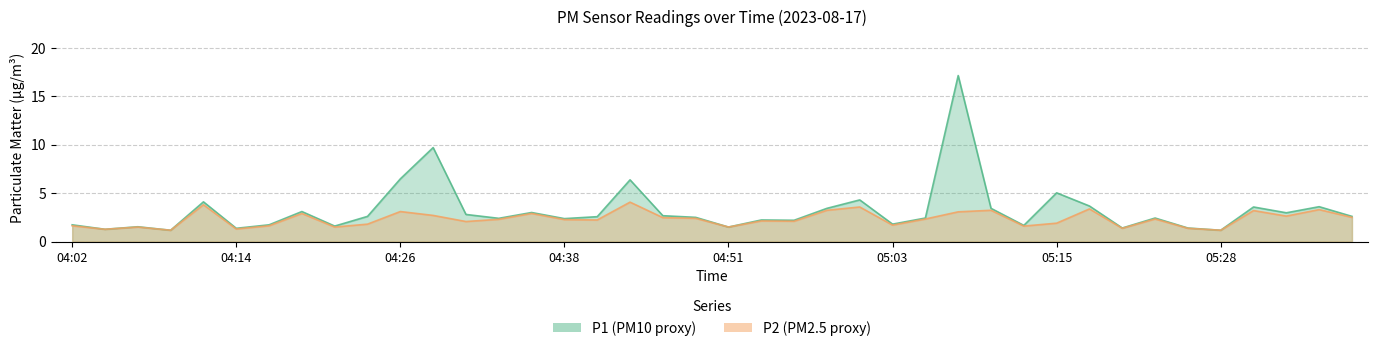

Between 9 and 20, which series saw the biggest shift?

P1